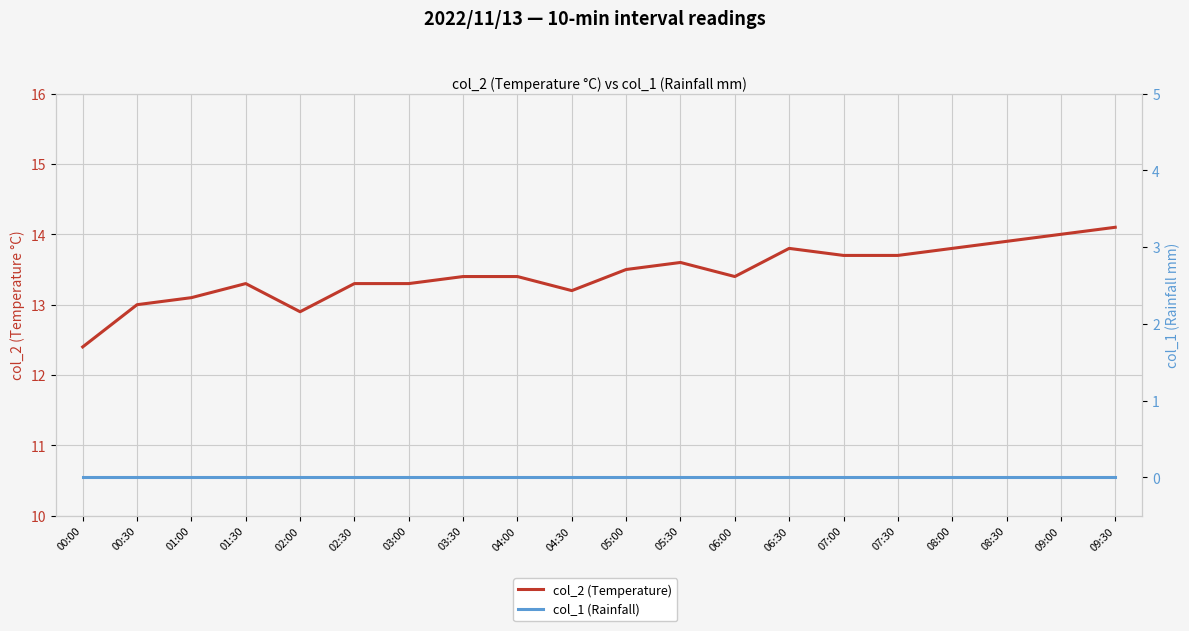

Reading right to left, transcribe all the data shown in this chart.

col_2 (Temperature): 09:30=14.1	09:00=14.0	08:30=13.9	08:00=13.8	07:30=13.7	07:00=13.7	06:30=13.8	06:00=13.4	05:30=13.6	05:00=13.5	04:30=13.2	04:00=13.4	03:30=13.4	03:00=13.3	02:30=13.3	02:00=12.9	01:30=13.3	01:00=13.1	00:30=13.0	00:00=12.4
col_1 (Rainfall): 09:30=0.0	09:00=0.0	08:30=0.0	08:00=0.0	07:30=0.0	07:00=0.0	06:30=0.0	06:00=0.0	05:30=0.0	05:00=0.0	04:30=0.0	04:00=0.0	03:30=0.0	03:00=0.0	02:30=0.0	02:00=0.0	01:30=0.0	01:00=0.0	00:30=0.0	00:00=0.0